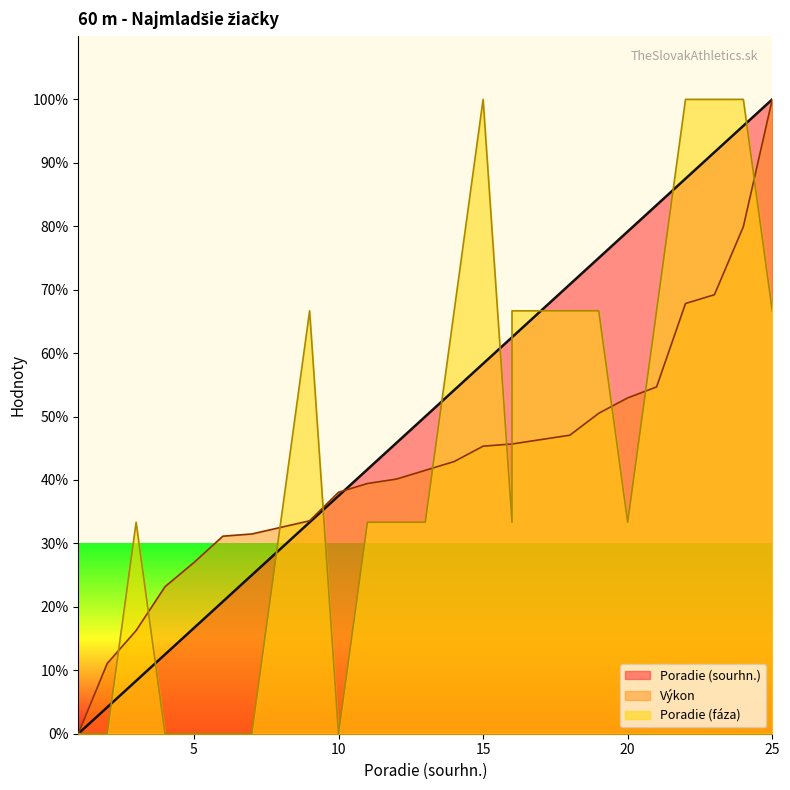

Between 19 and 18, which is larger?

19